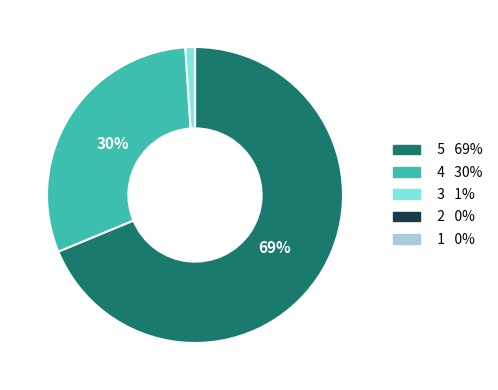

Which category has the biggest portion of the pie?

5